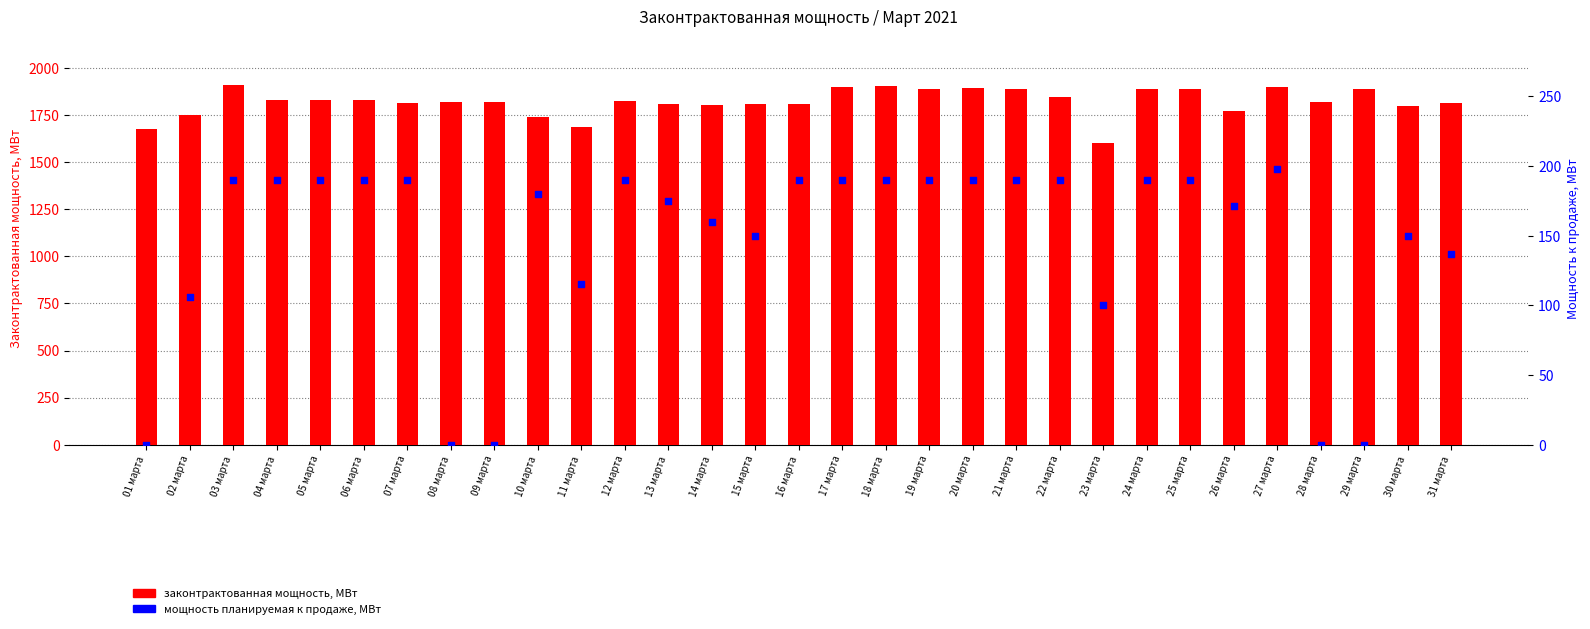

Which series reaches the minimum Y coordinate?

мощность планируемая к продаже, МВт